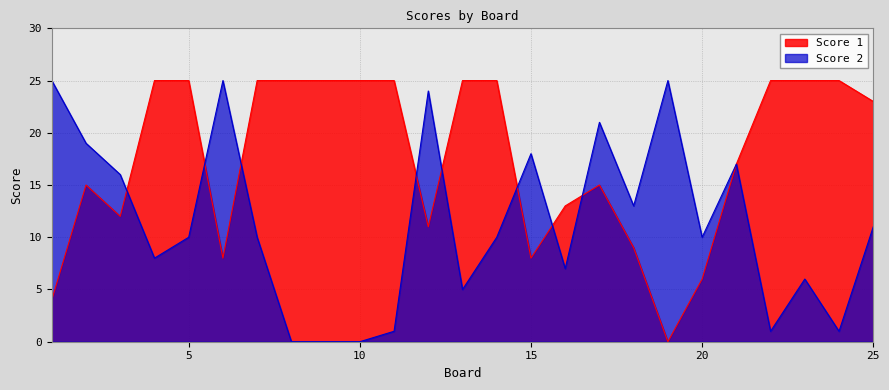

What is the difference between the Score 1 values at 14 and 16?

12